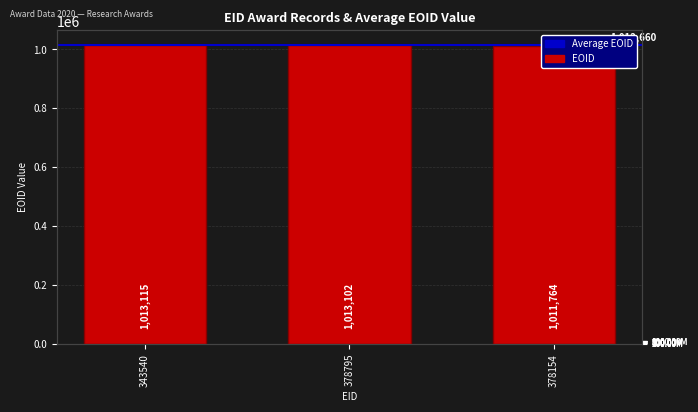

What is the difference between the maximum and minimum values?

1351